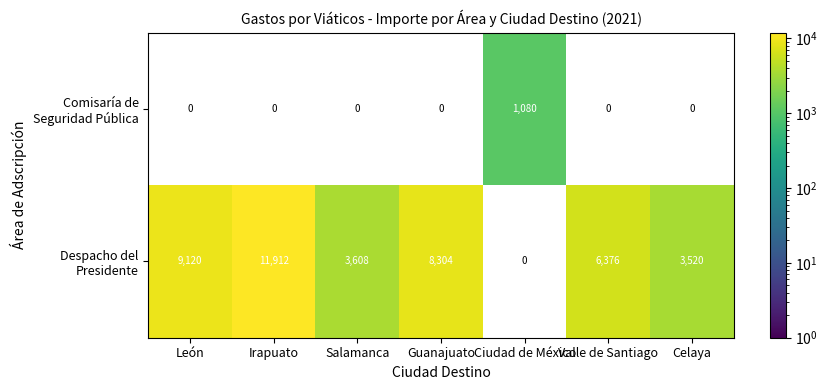

What is the greatest value displayed?

11912